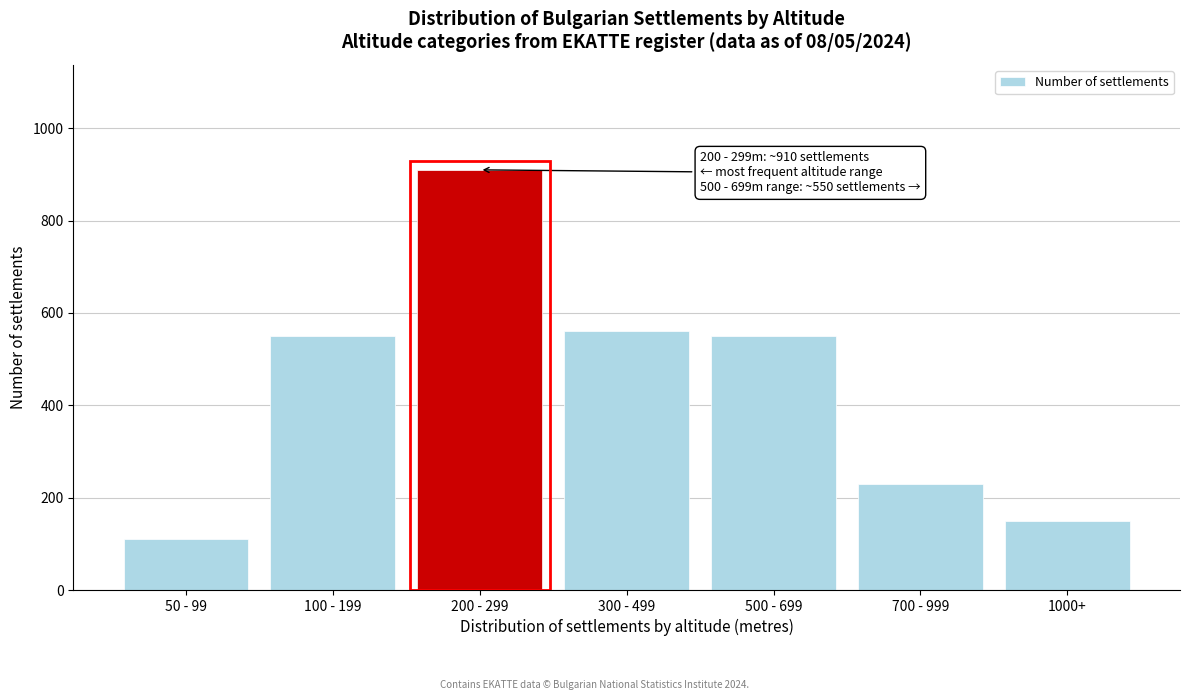

Reading right to left, what are all the values shown in this chart?

1000+=150	700 - 999=230	500 - 699=550	300 - 499=560	200 - 299=910	100 - 199=550	50 - 99=110